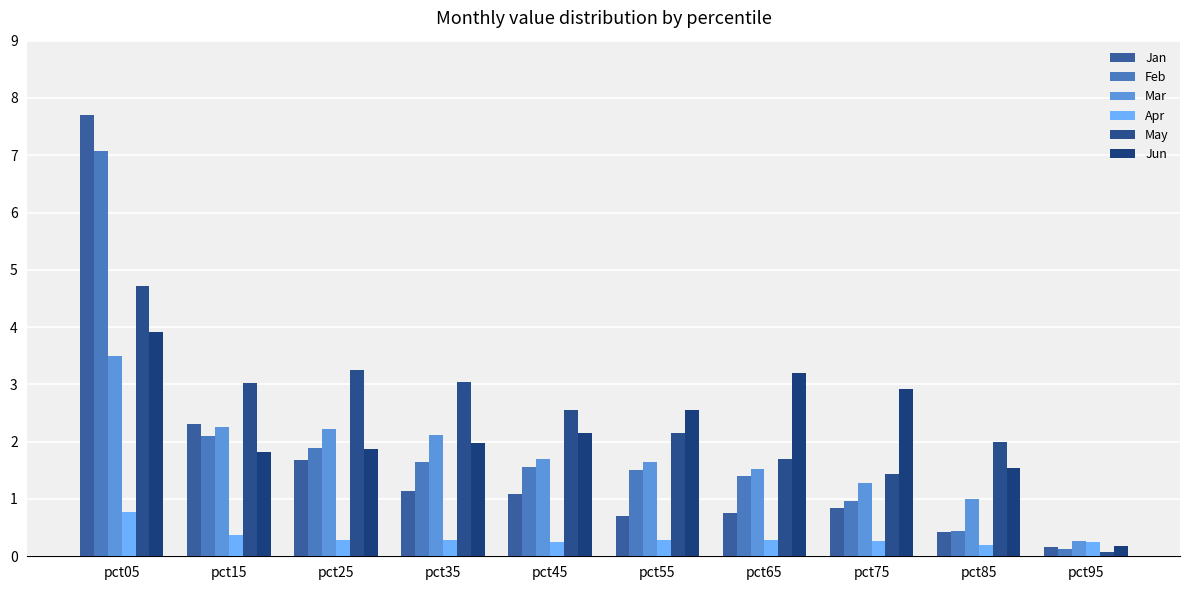

Count the number of categories in the chart.

10